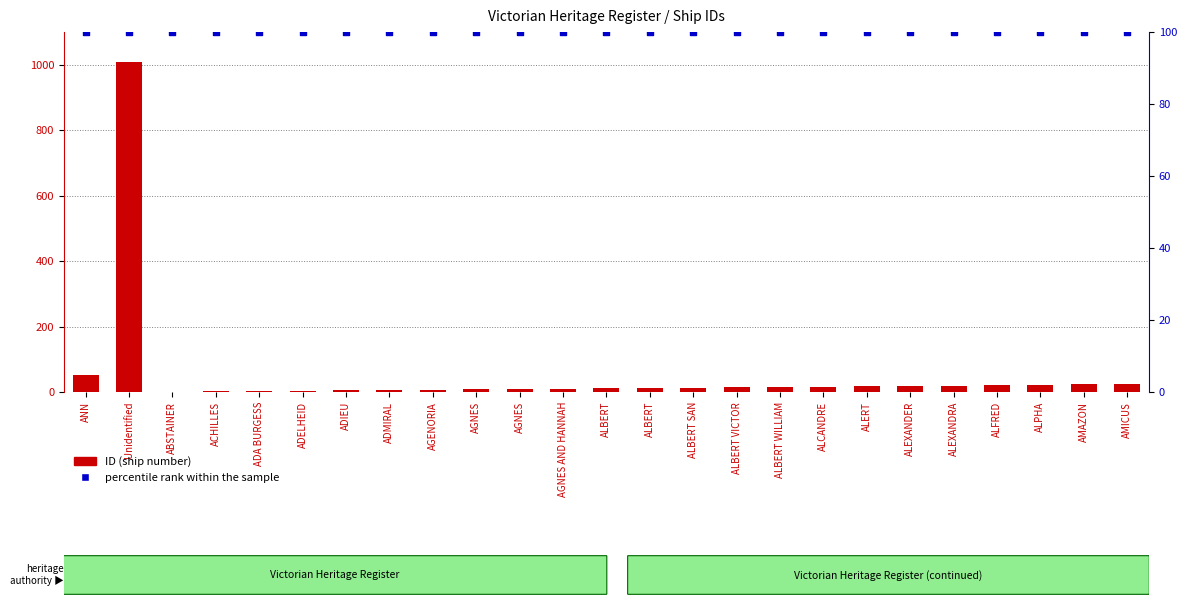

At which category is the sum across all series the highest?

Unidentified